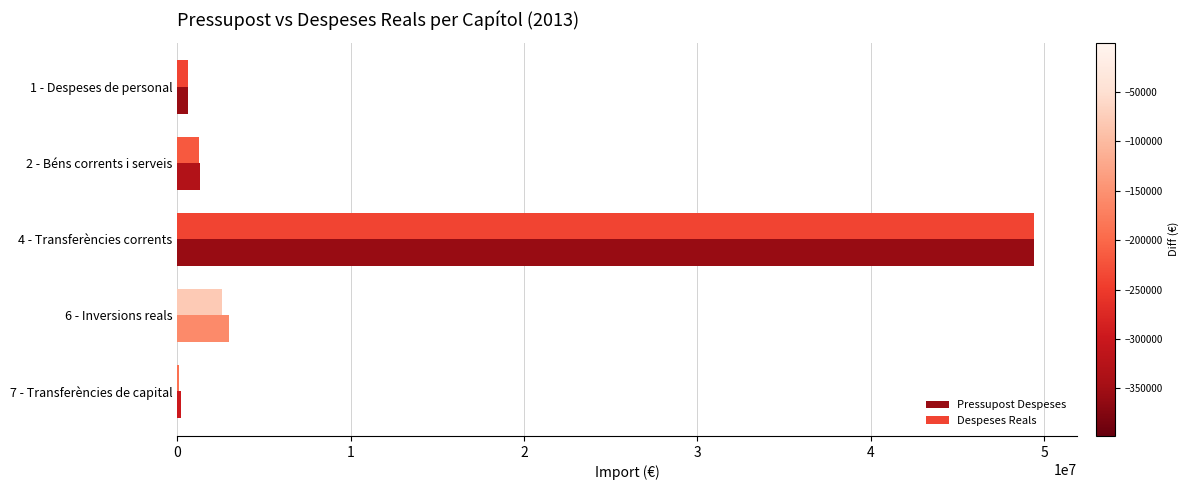

The value of Despeses Reals at 6 - Inversions reals is 2567183.6. True or false?

True